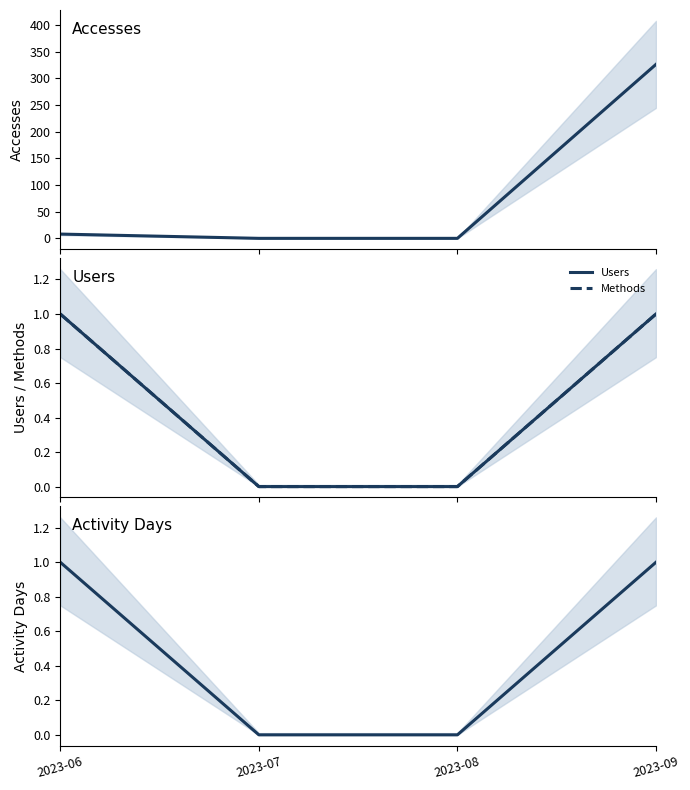

What is the difference between the maximum and minimum values in the Accesses series?

326